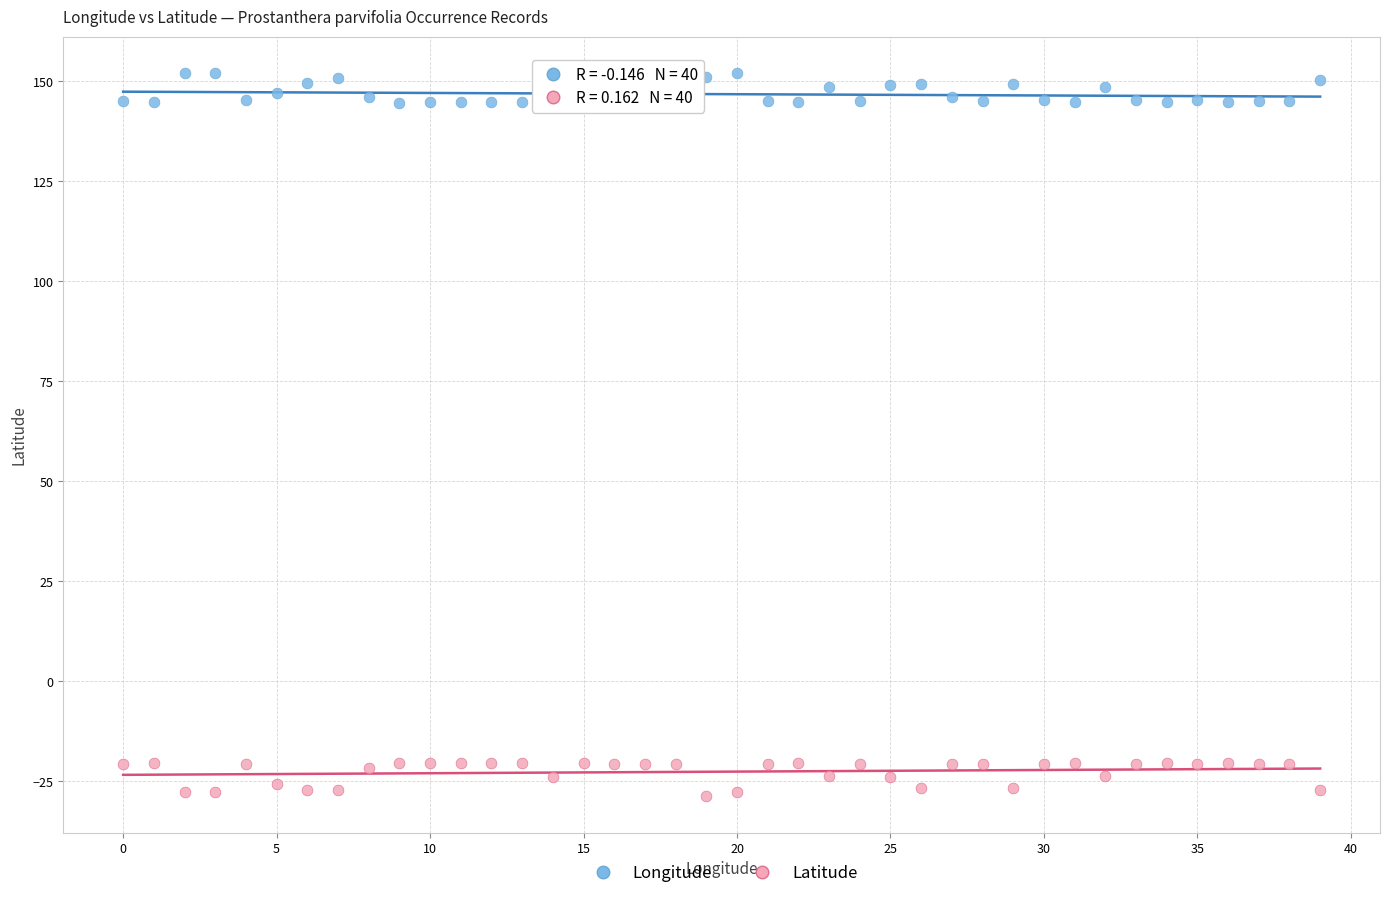

Which series contains the lowest Y value?

Latitude